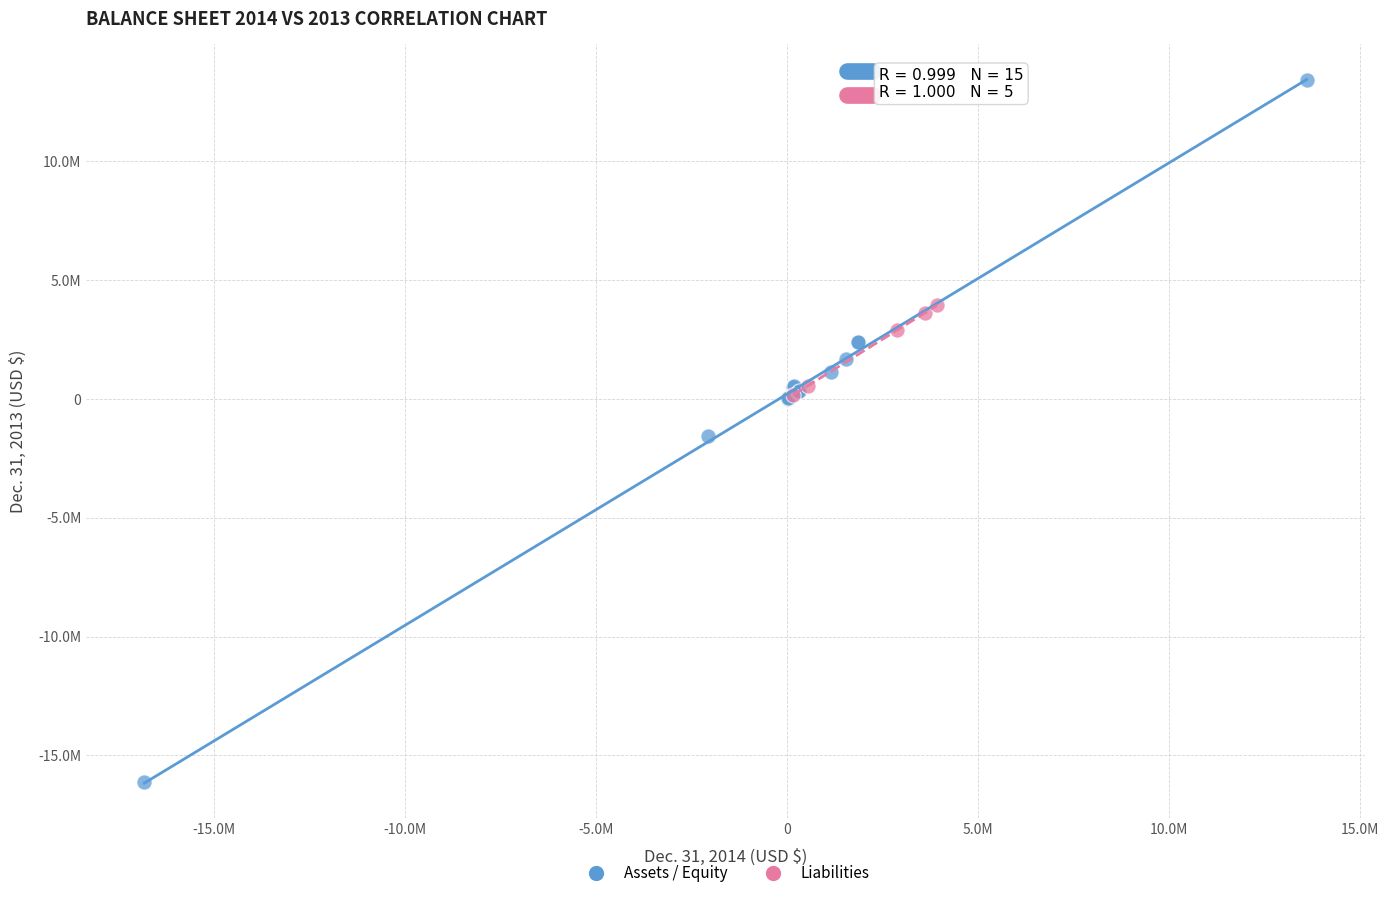

What are all the series names shown in the legend?

Assets / Equity, Liabilities